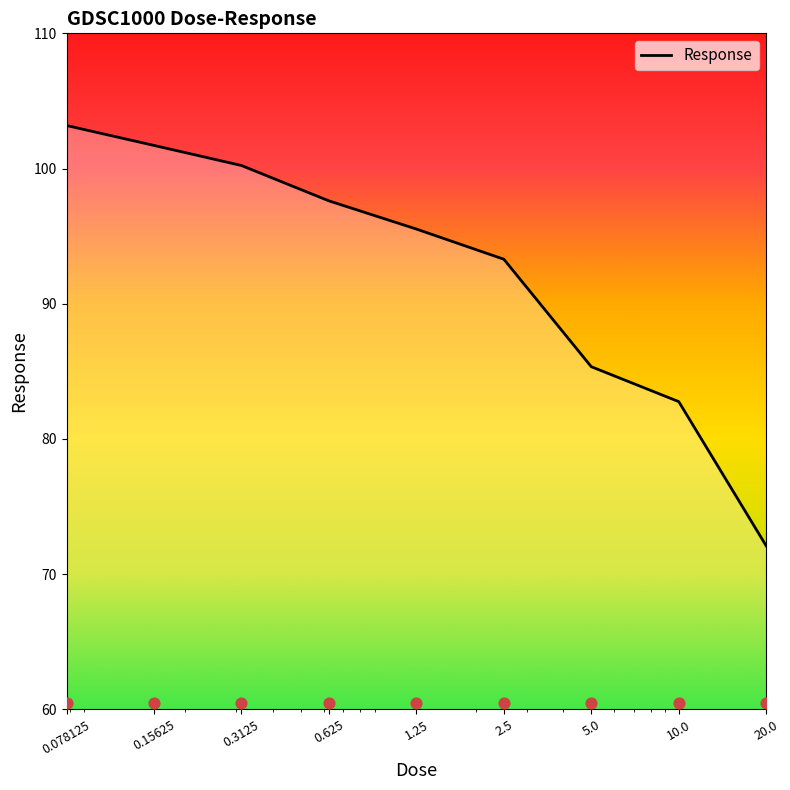

Approximately how many times larger is the value at 20.0 compared to 2.5?

0.8